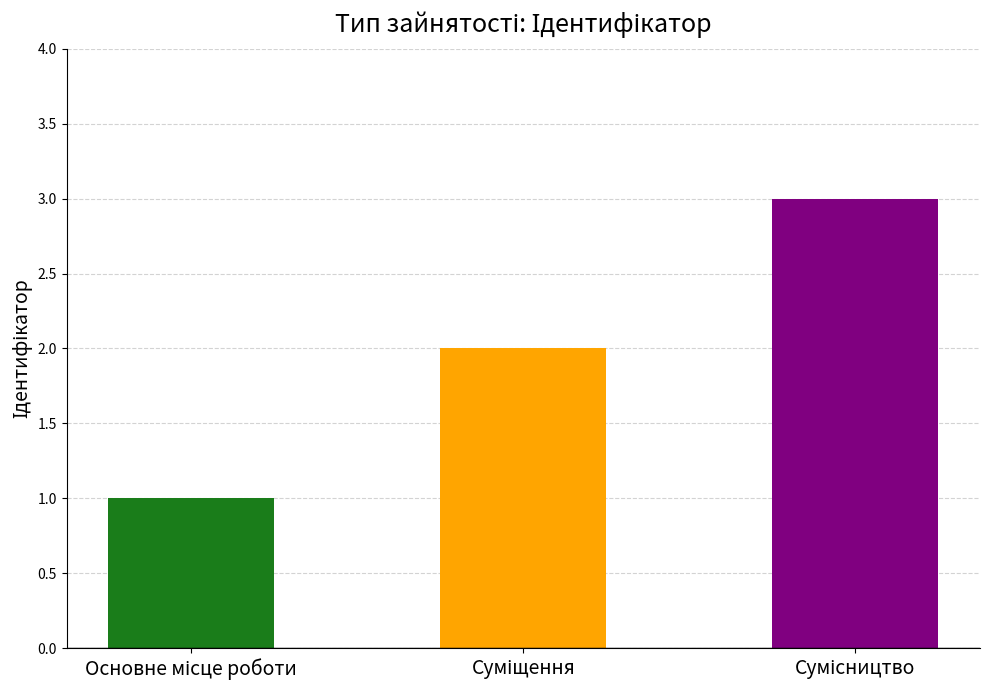

Count the values in the range 1 to 3.

3